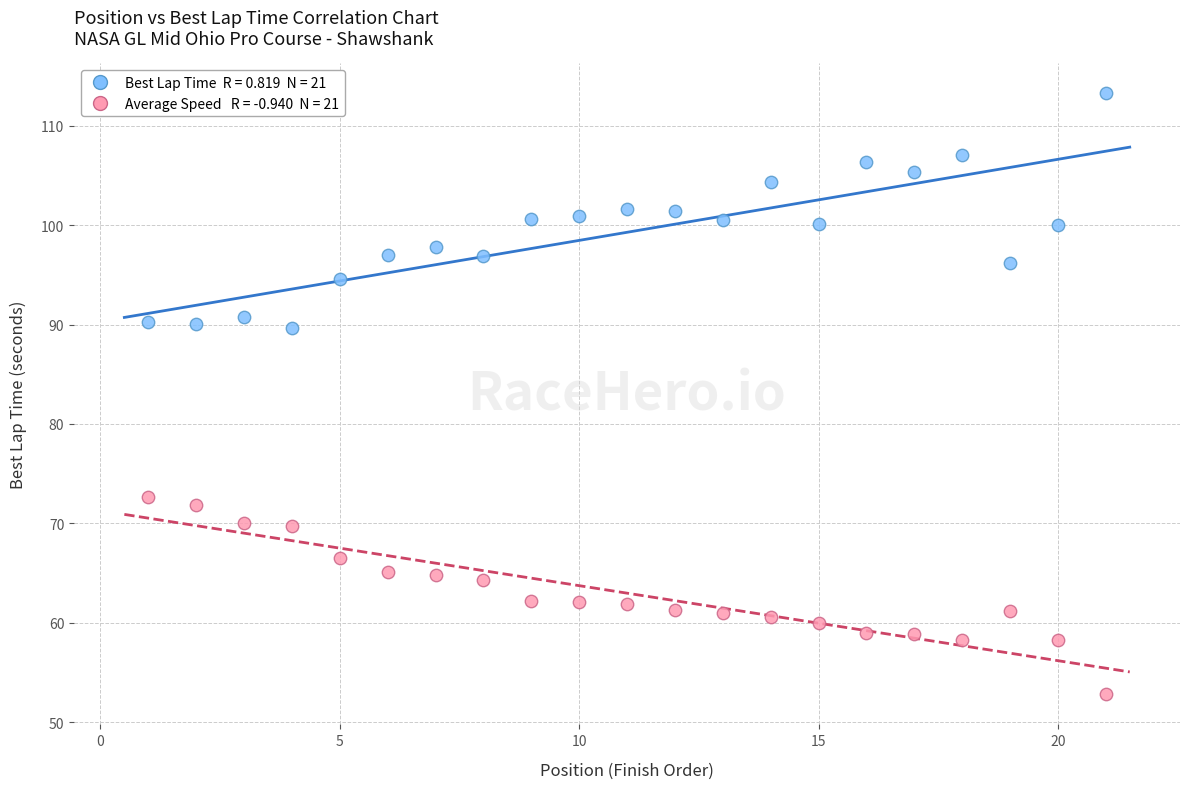

Across all data points, what is the range of Y values (max minus min)?

60.5